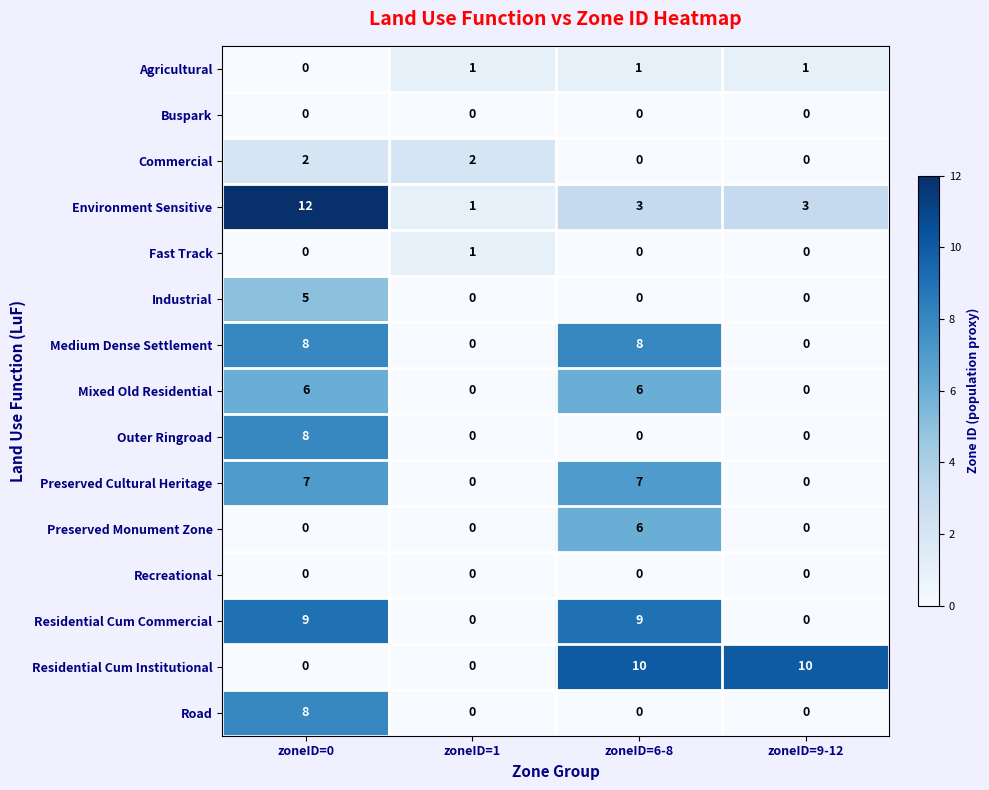

Which series has the largest range (max minus min)?

Environment Sensitive